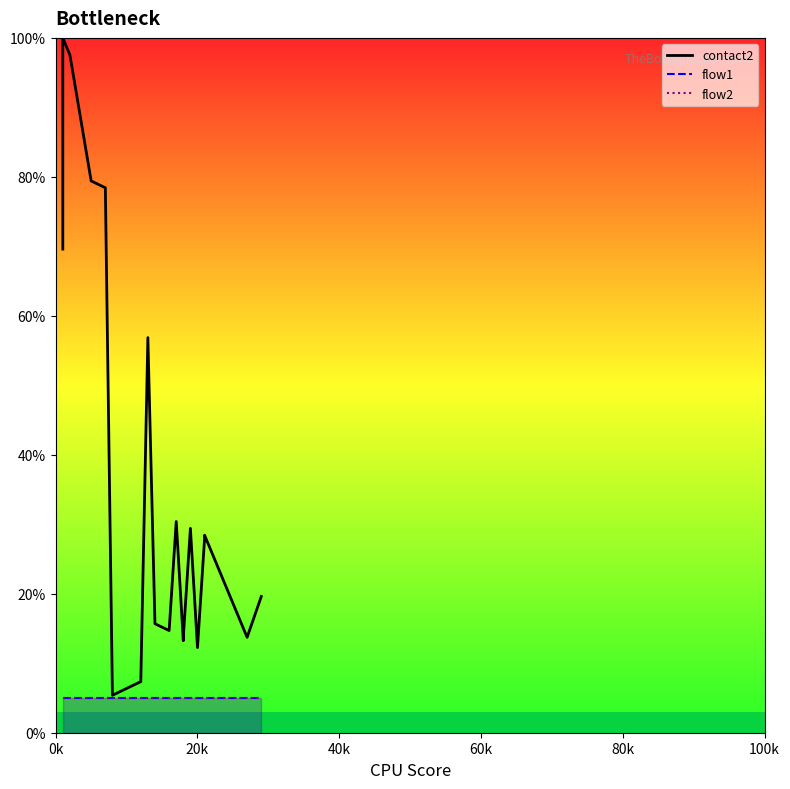

Which series has the largest total across all categories?

contact2